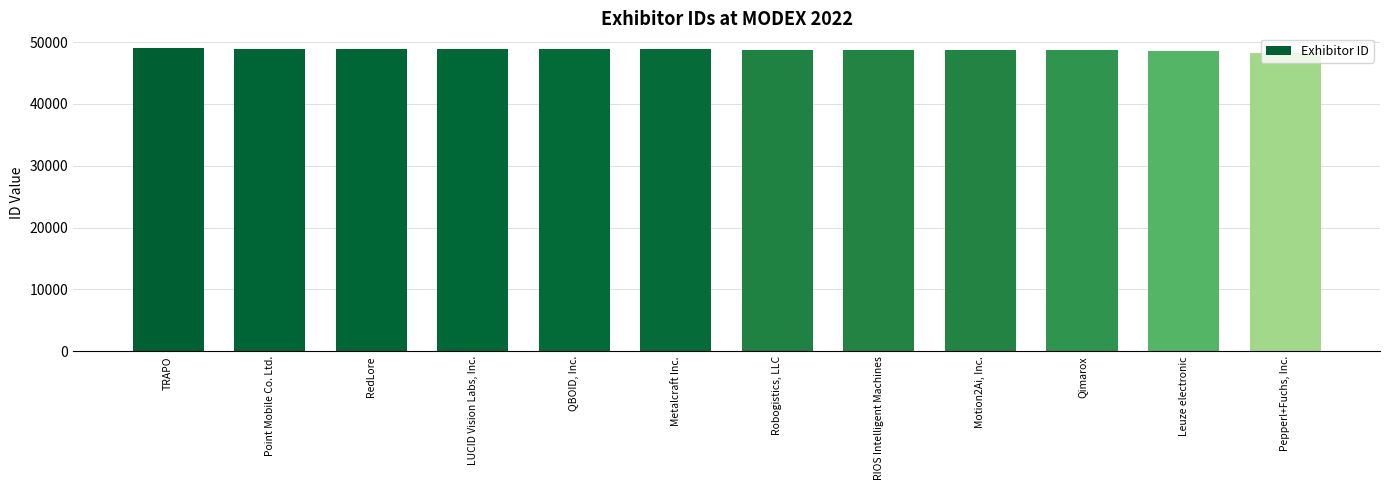

Where does the data first go above 48907?

TRAPO